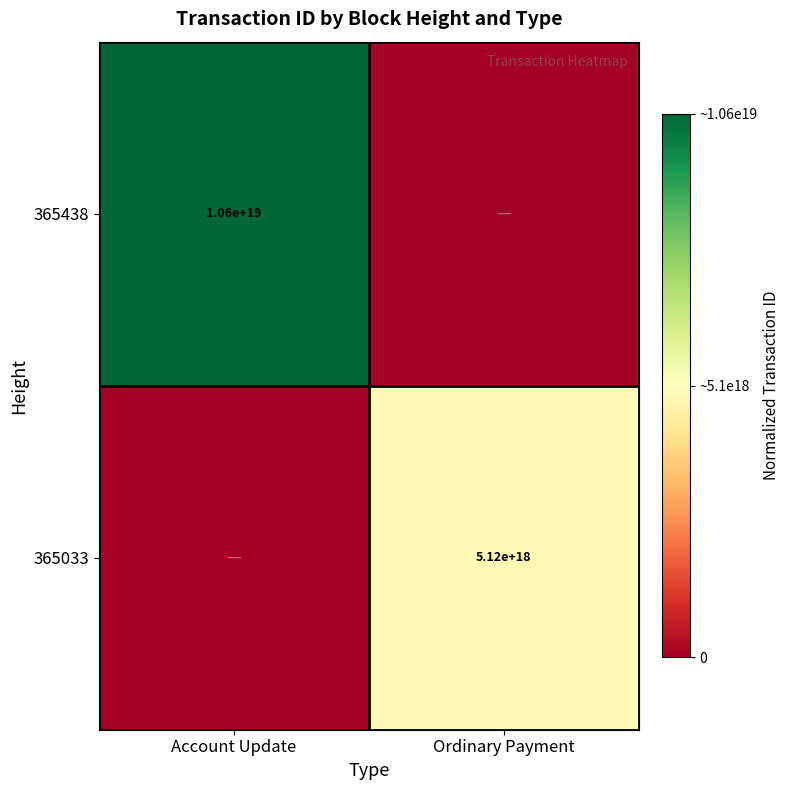

Is it true that 365438 equals 16909781016737863680 at Account Update?

False